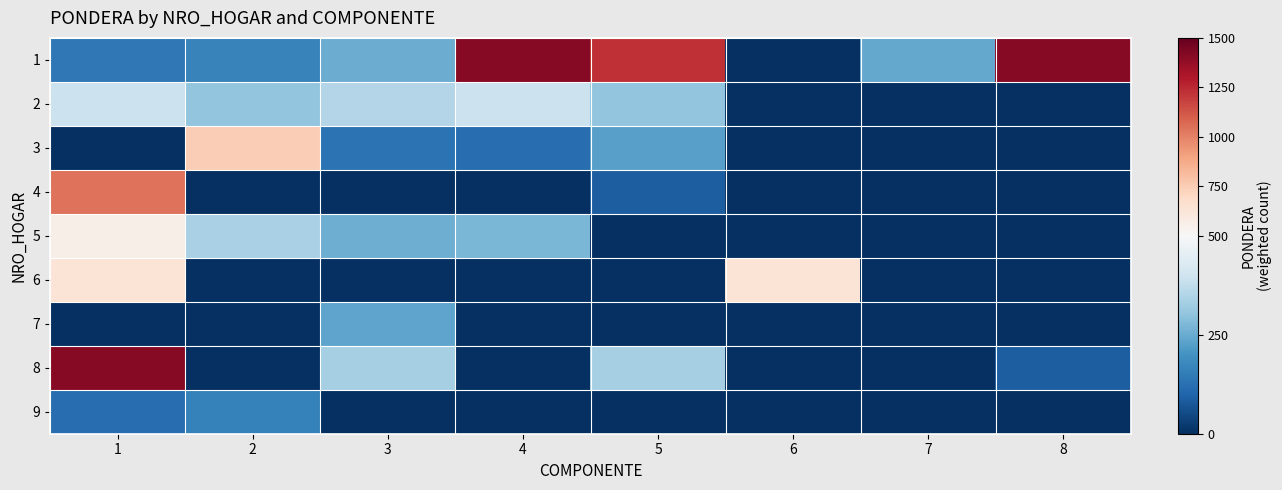

Reading right to left, transcribe all the data shown in this chart.

1: 8=1408	7=245	6=0	5=1230	4=1408	3=253	2=166	1=142
2: 8=0	7=0	6=0	5=302	4=391	3=353	2=302	1=391
3: 8=0	7=0	6=0	5=230	4=119	3=130	2=746	1=0
4: 8=0	7=0	6=0	5=87	4=0	3=0	2=0	1=1041
5: 8=0	7=0	6=0	5=0	4=273	3=257	2=337	1=562
6: 8=0	7=0	6=638	5=0	4=0	3=0	2=0	1=638
7: 8=0	7=0	6=0	5=0	4=0	3=237	2=0	1=0
8: 8=86	7=0	6=0	5=335	4=0	3=335	2=0	1=1408
9: 8=0	7=0	6=0	5=0	4=0	3=0	2=163	1=119